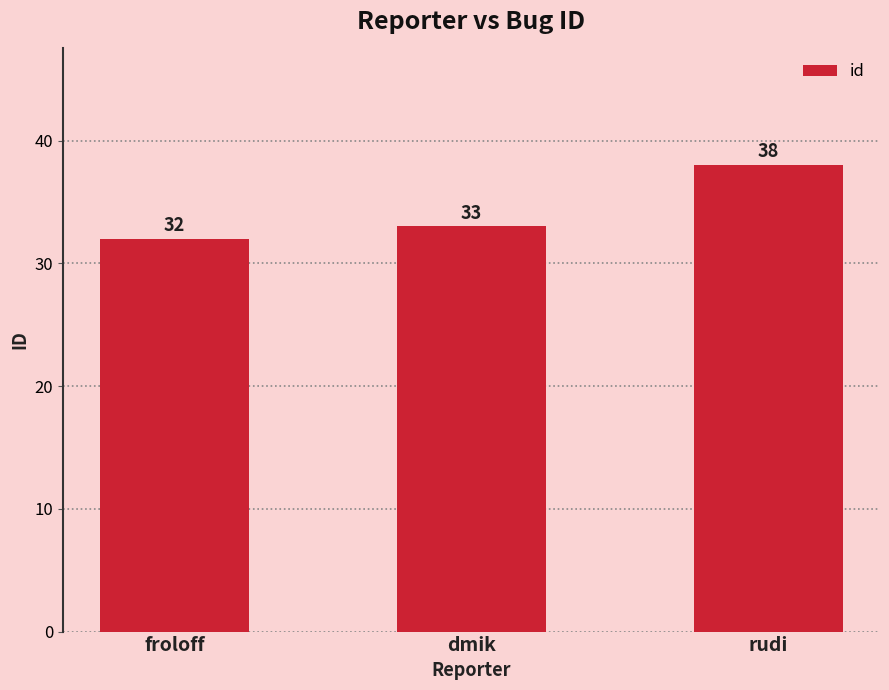

How many series are shown in this chart?

1